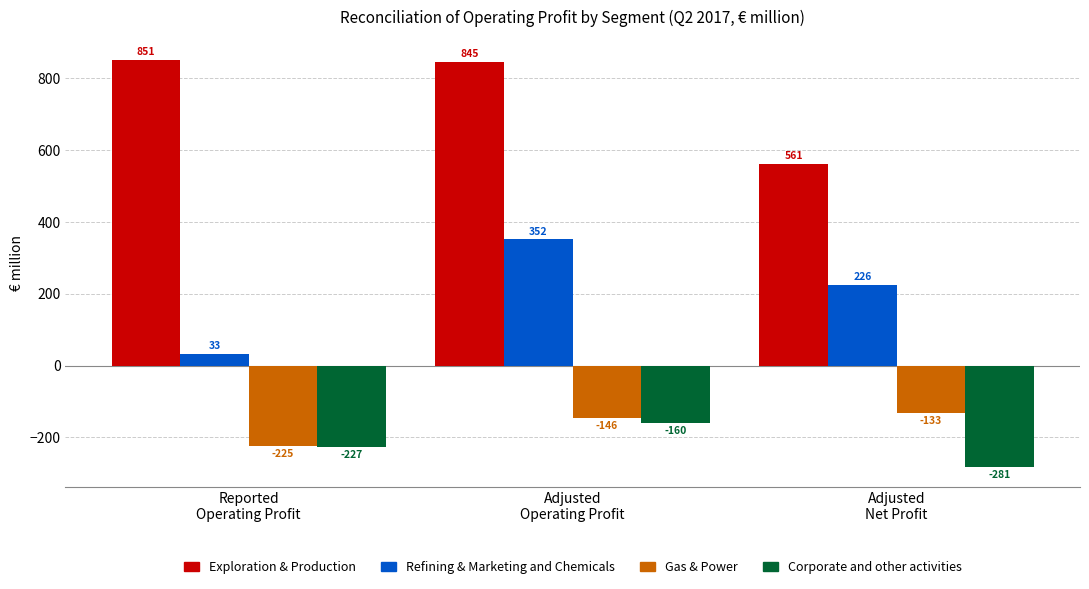

How many bars are there in each group?

4